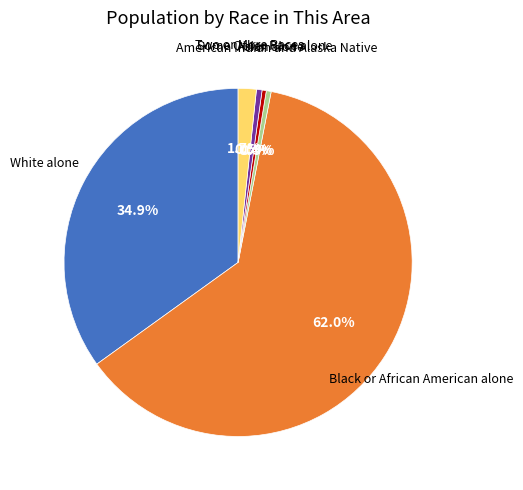

Is there any slice that represents more than half of the pie?

Yes